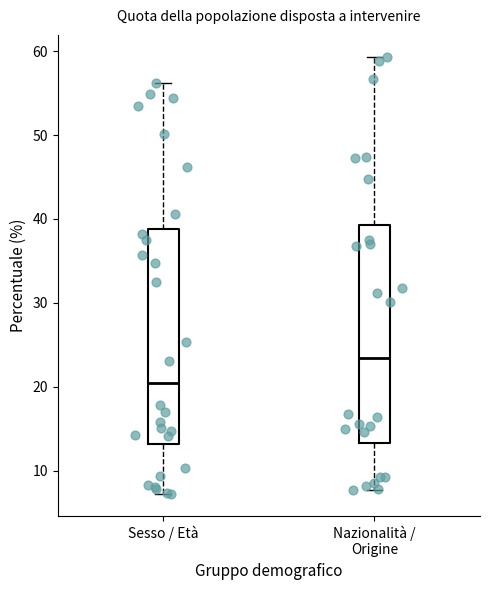

Reading left to right, read every box against the y-axis: the position of its median line, the range the box covers, and the ends of its whiskers. The values are not printed on the chart, so give them approximately, as read against the axis.

Sesso / Età: median 20, box 13 to 39, whiskers 7 to 56
Nazionalità / Origine: median 23, box 13 to 39, whiskers 8 to 59